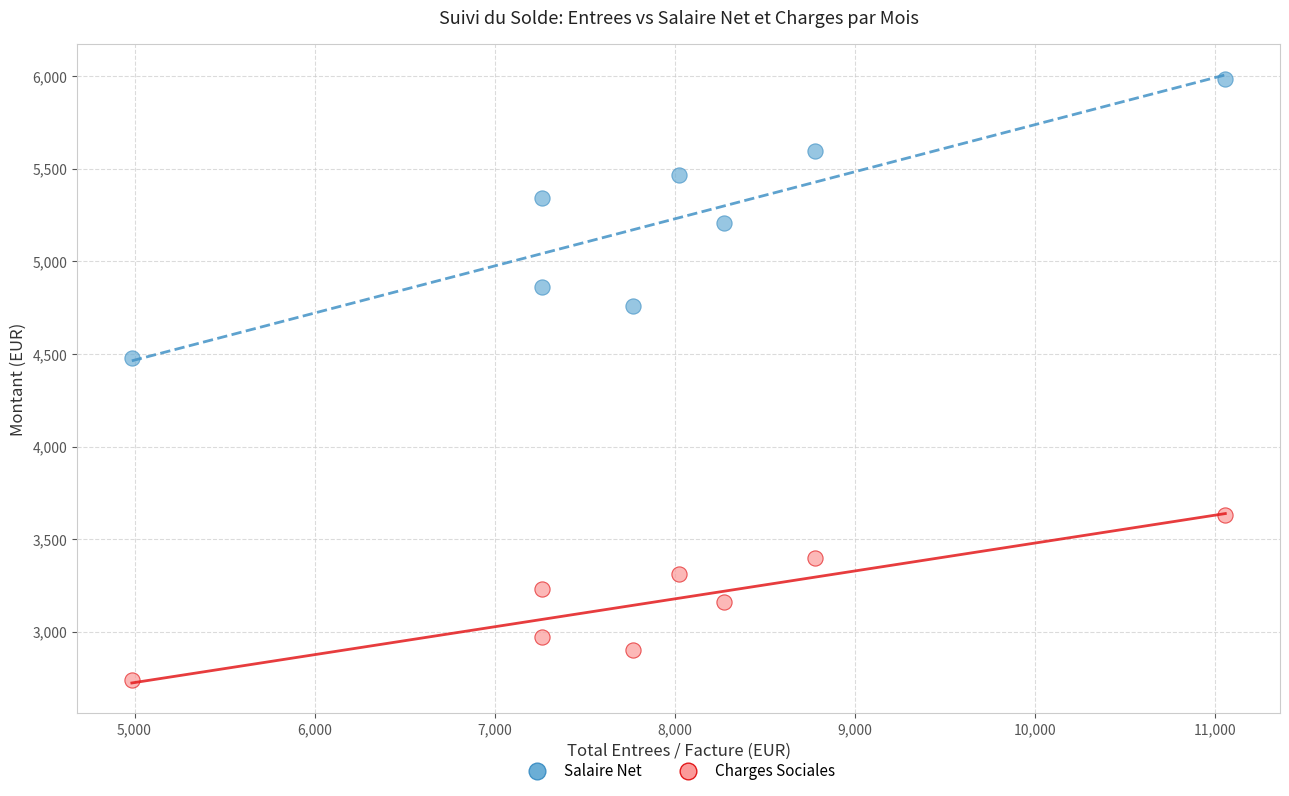

Across all series, what Y value is closest to 4361?

4479.1